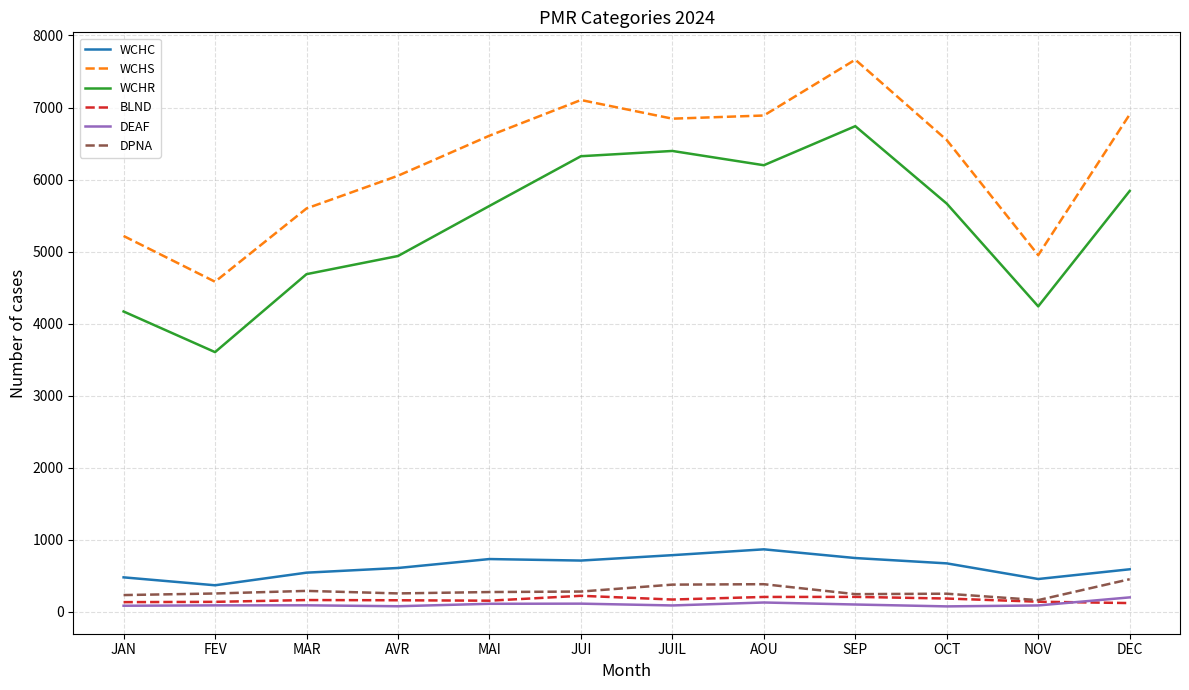

What is the difference between the highest and lowest values at FEV?

4492